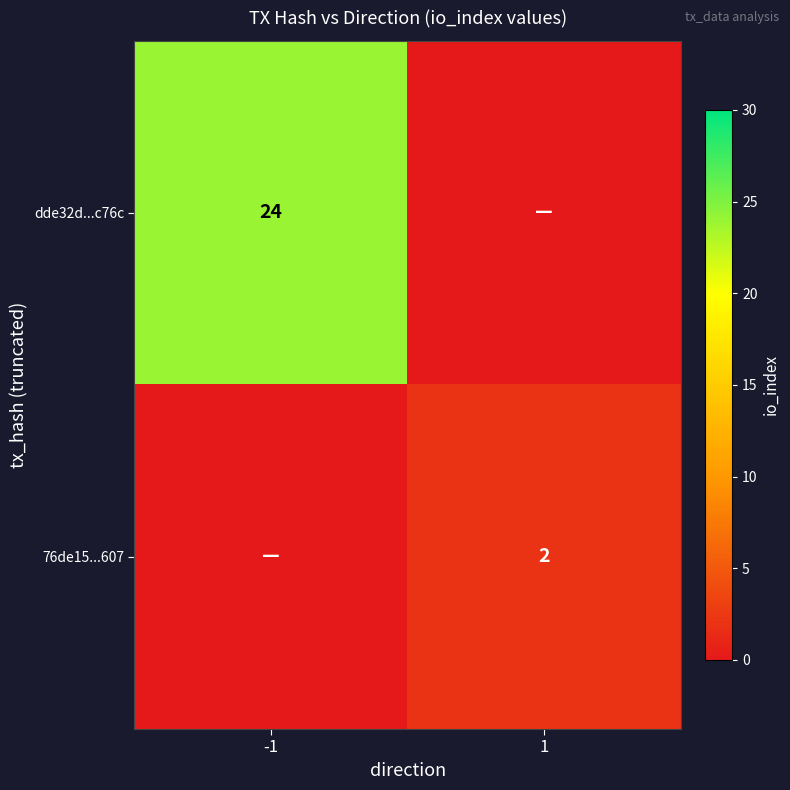

At which category is the sum across all series the highest?

-1